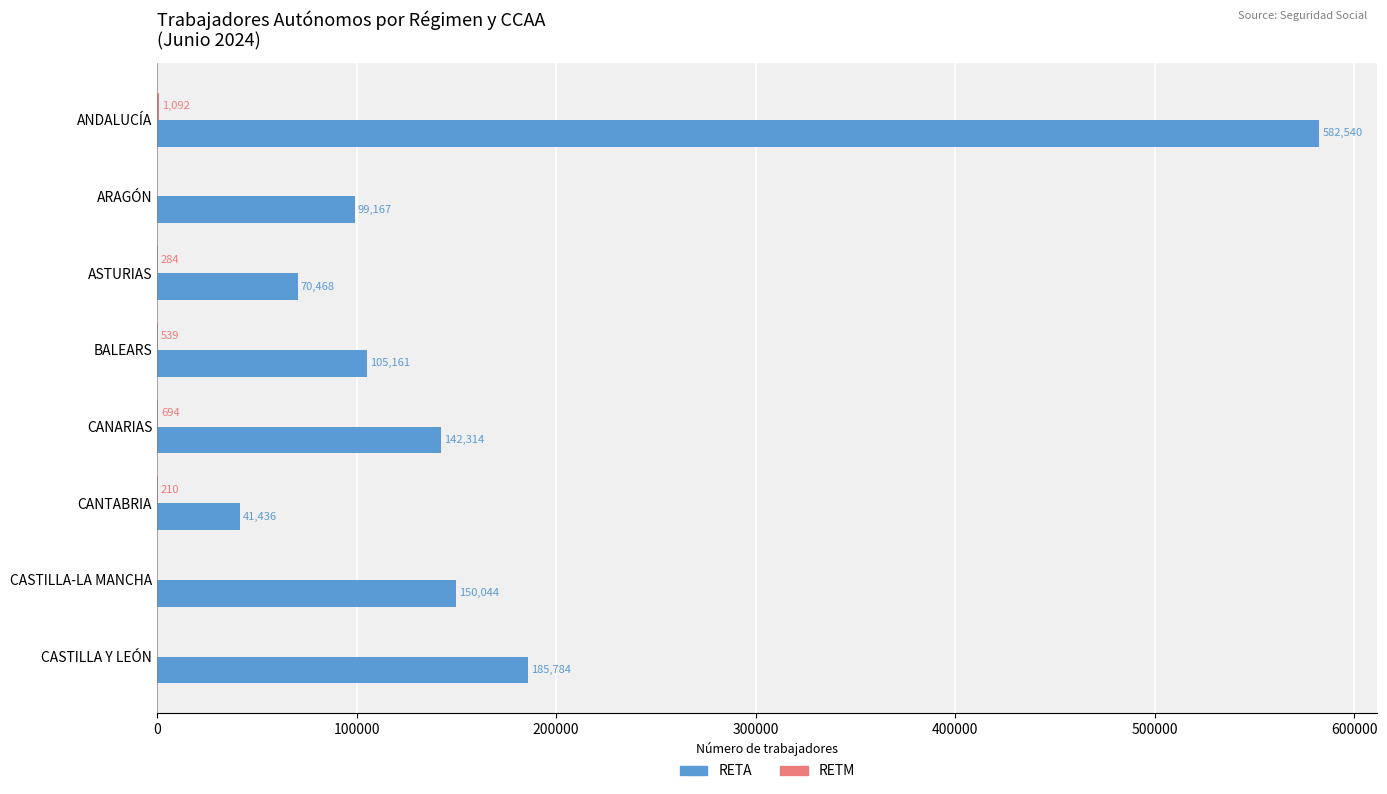

The value of RETA at CASTILLA Y LEÓN is 185784. True or false?

True